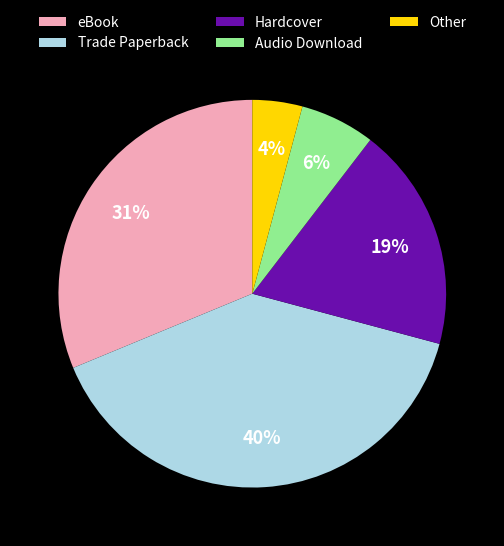

To the nearest percent, what is the combined percentage of Hardcover and Audio Download?

25%